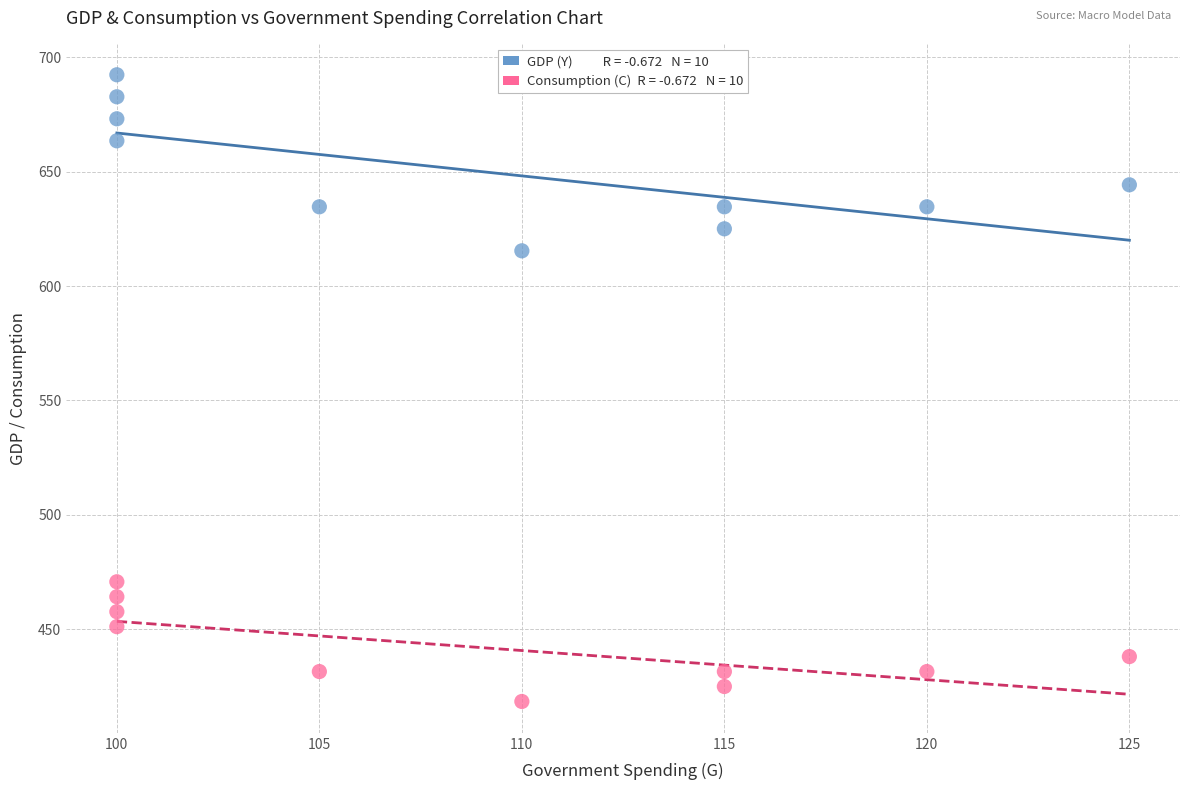

Across all data points, what is the range of X values (max minus min)?

25.0